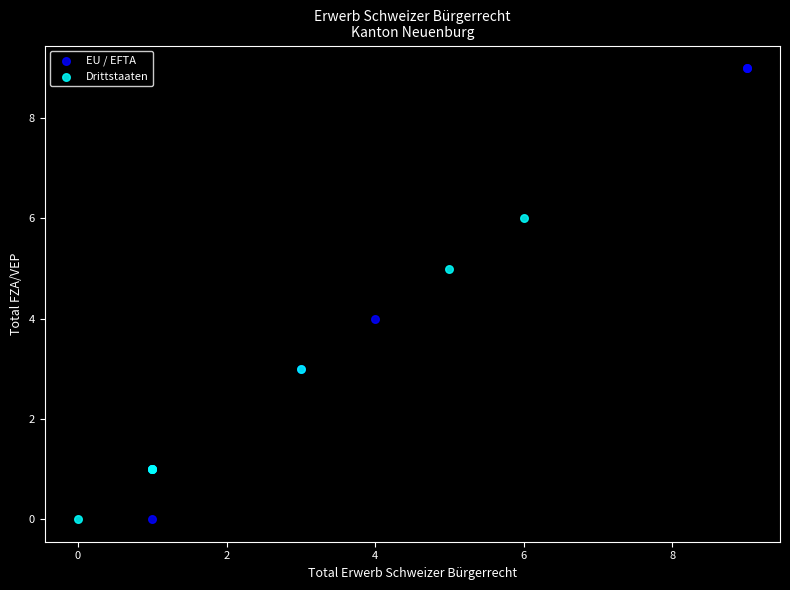

Which series has the widest spread of Y values?

EU / EFTA